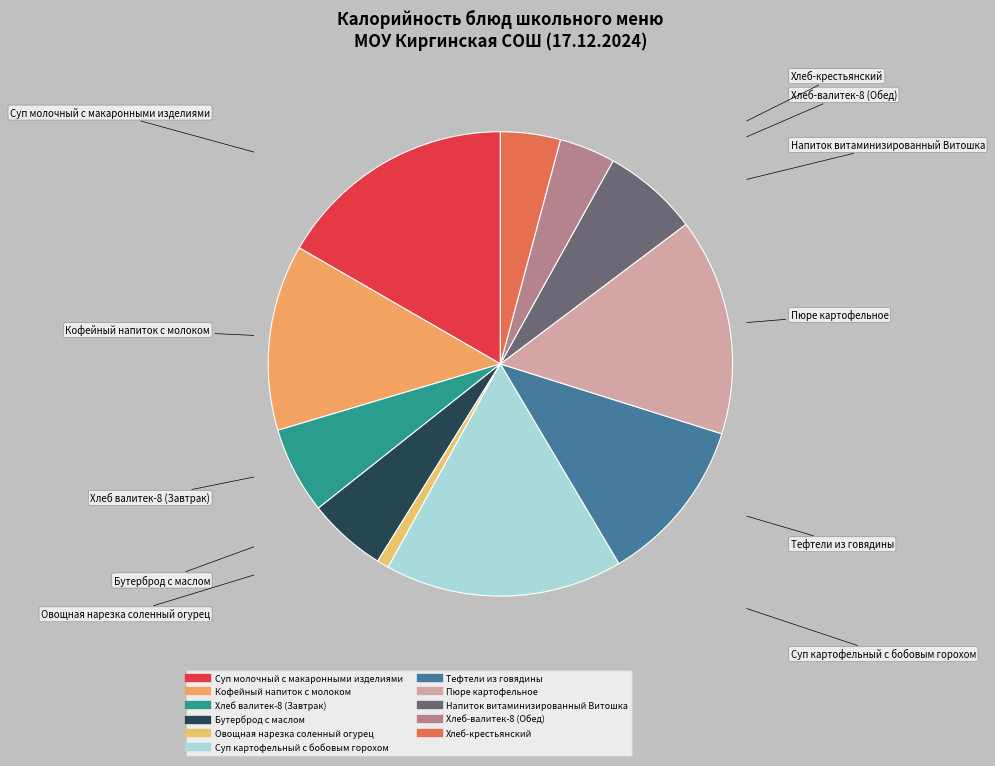

What is the smallest slice in the pie chart?

Овощная нарезка соленный огурец